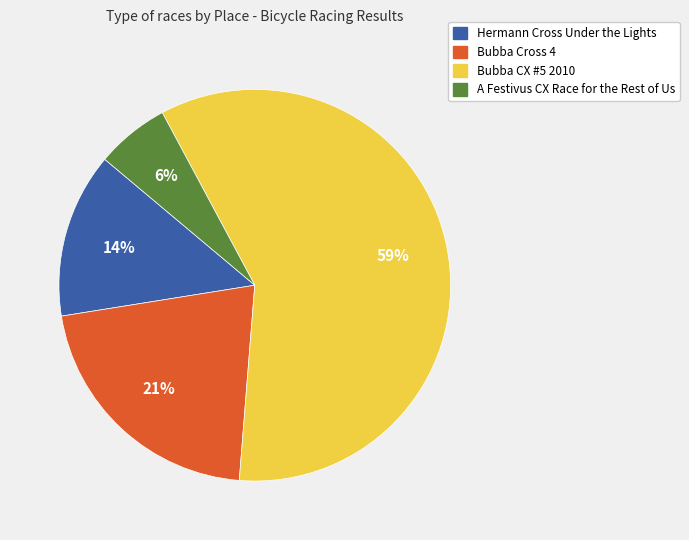

To the nearest percent, what portion does Bubba Cross 4 represent?

21%